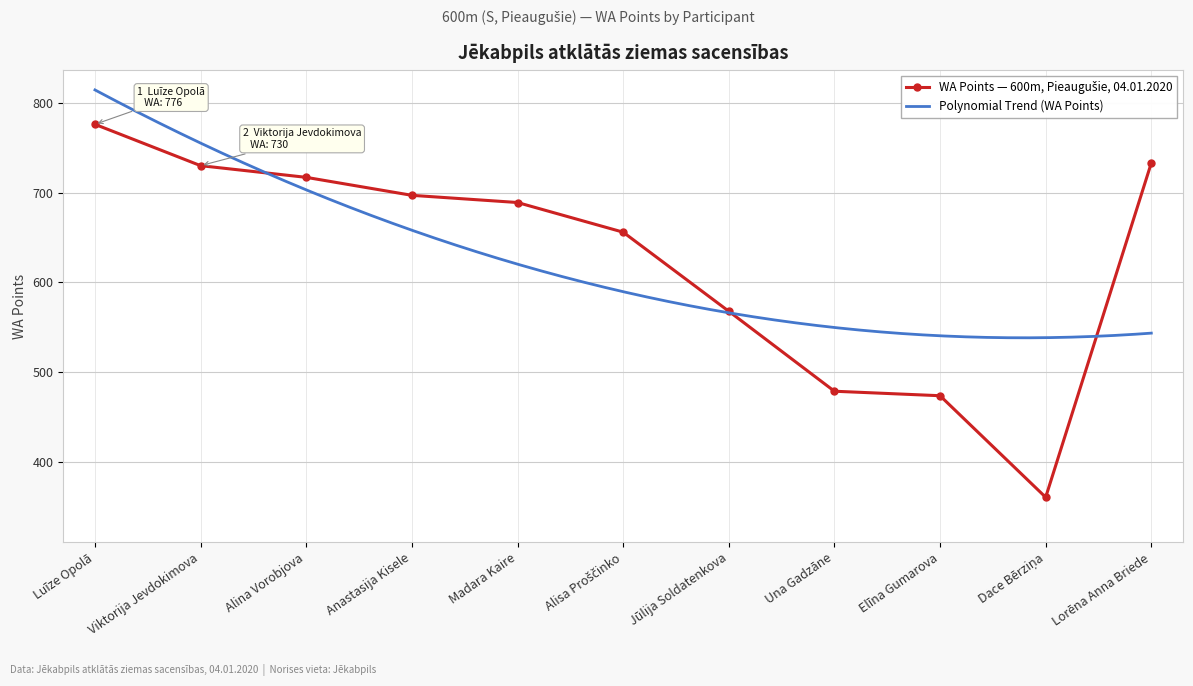

Which has a higher value, Elīna Gumarova or Luīze Opolā?

Luīze Opolā